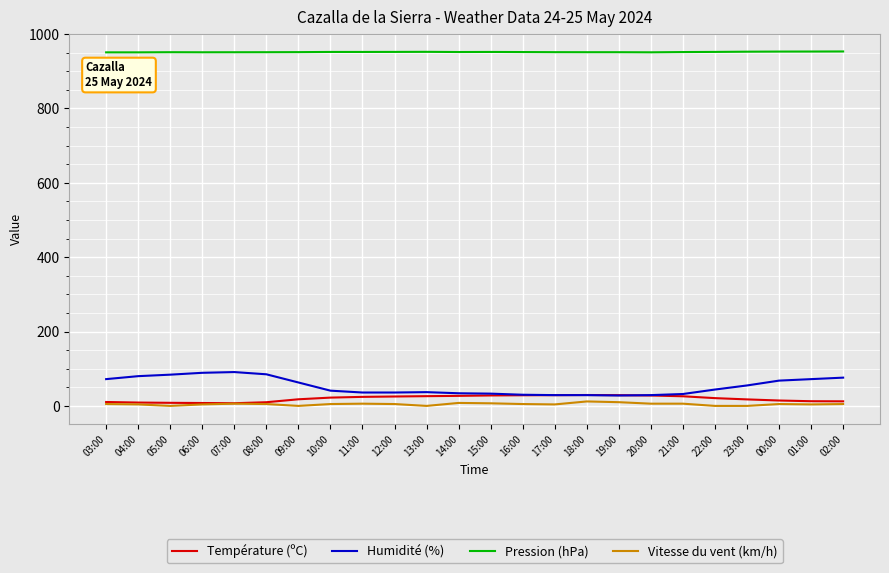

Which series has the largest total across all categories?

Pression (hPa)